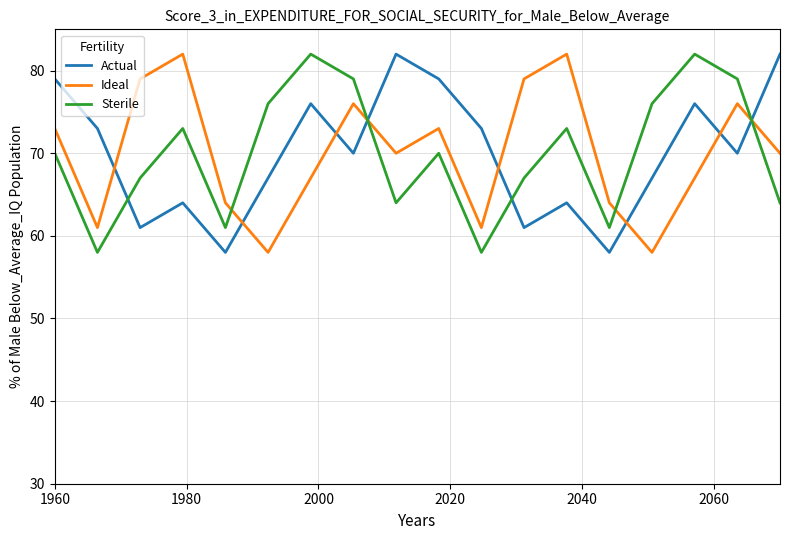

What is the difference between the maximum and minimum values in the Actual series?

24